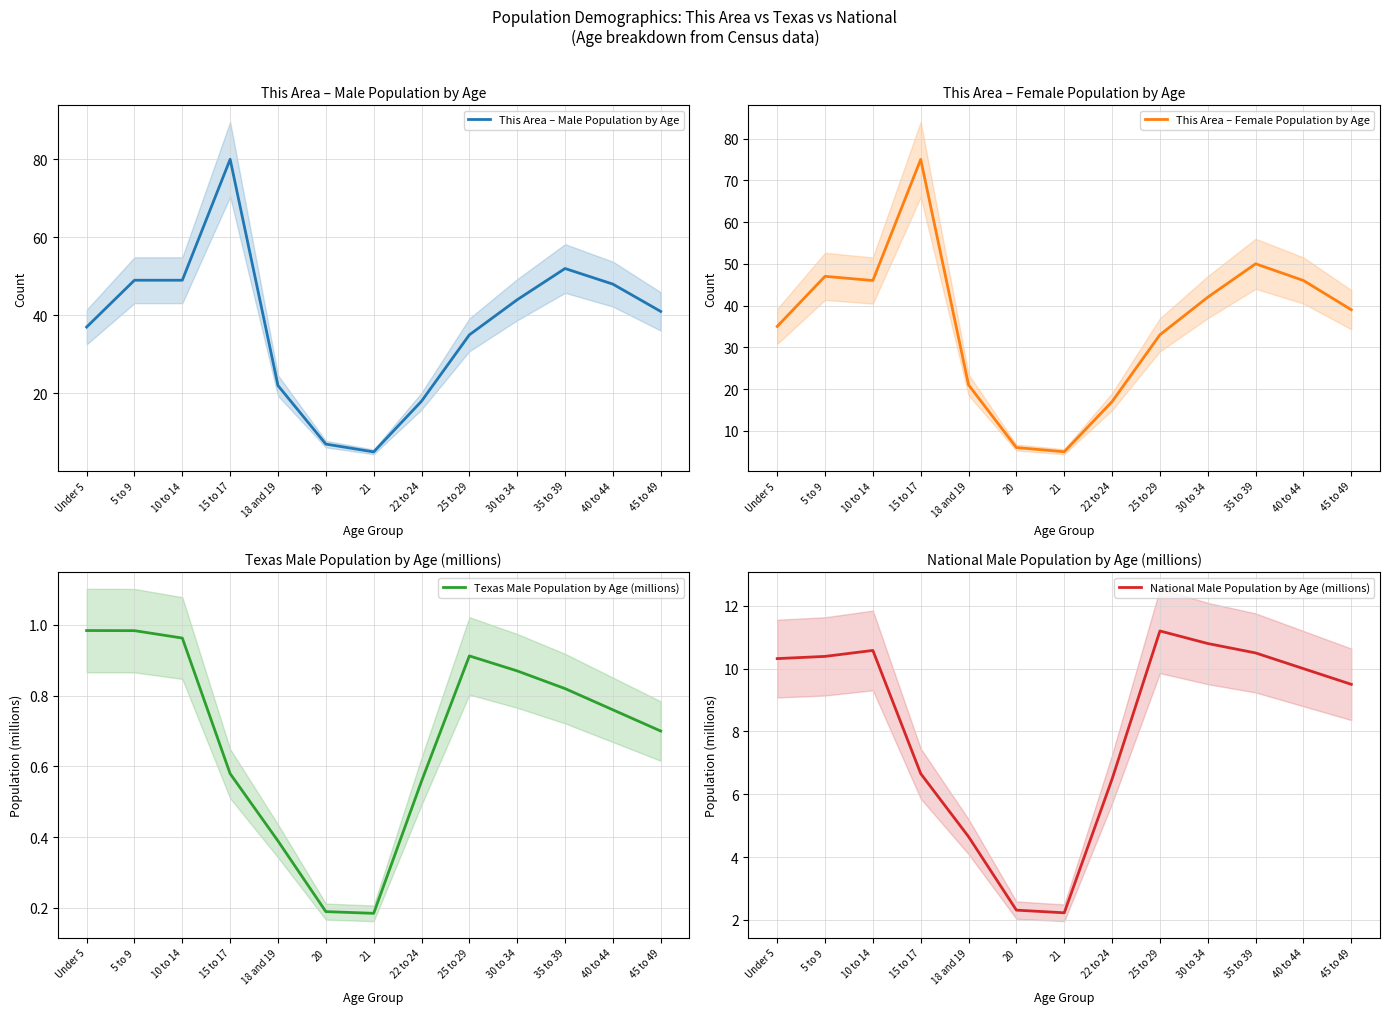

What is the maximum value for National Male Population by Age (millions)?

11.2